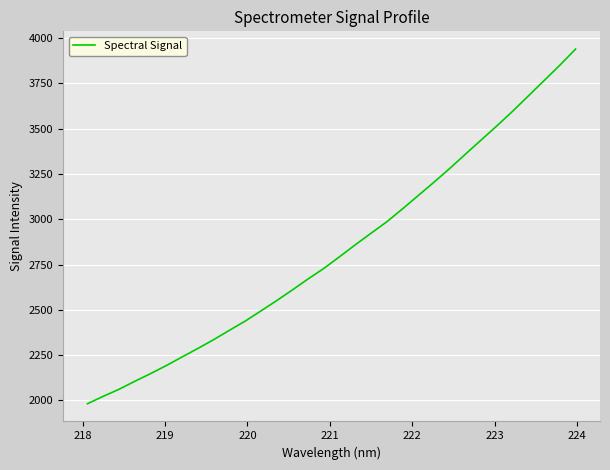

What is the difference between the second highest and second lowest values?

1828.3